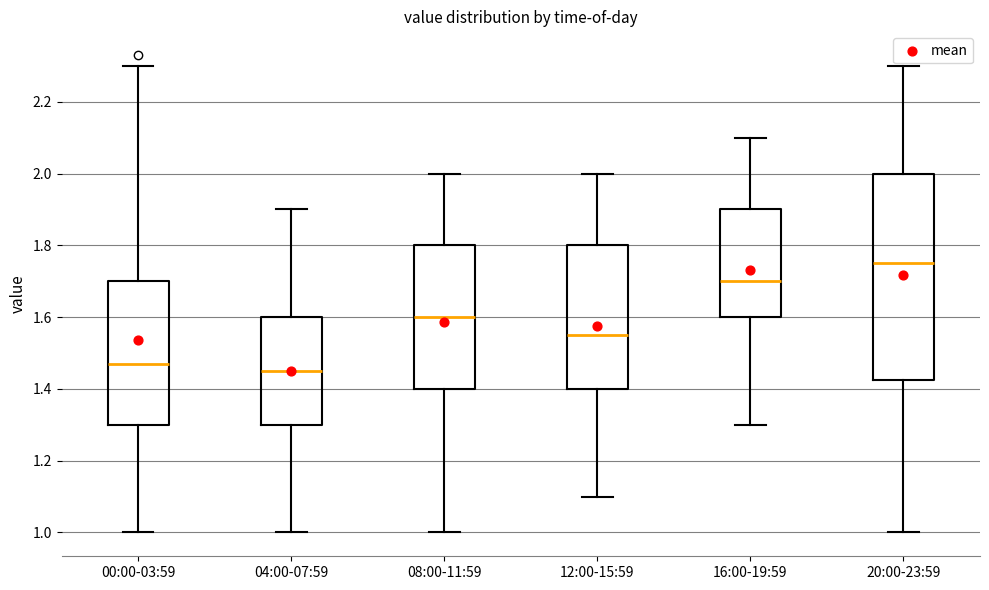

Reading left to right, transcribe this box plot: for each box, give where its median line is, the range the box spans, and where its two whiskers end, as read against the y-axis. The values are not printed on the chart, so give them approximately, as read against the axis.

00:00-03:59: median 1.48, box 1.30 to 1.70, whiskers 1.00 to 2.30
04:00-07:59: median 1.46, box 1.30 to 1.60, whiskers 1.00 to 1.90
08:00-11:59: median 1.60, box 1.40 to 1.80, whiskers 1.00 to 2.00
12:00-15:59: median 1.56, box 1.40 to 1.80, whiskers 1.10 to 2.00
16:00-19:59: median 1.70, box 1.60 to 1.90, whiskers 1.30 to 2.10
20:00-23:59: median 1.76, box 1.42 to 2.00, whiskers 1.00 to 2.30